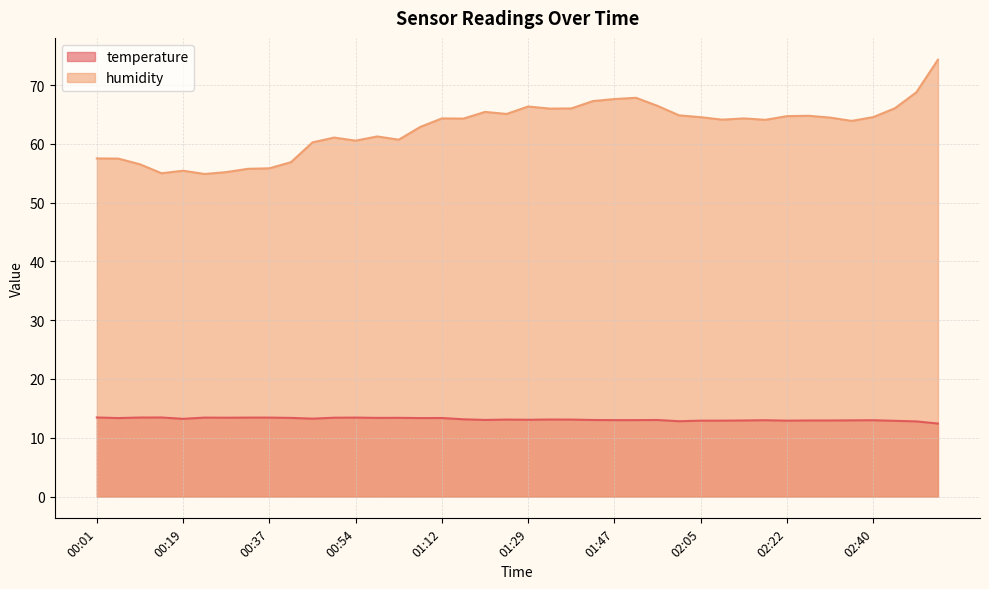

True or false: temperature and humidity cross at least once.

False